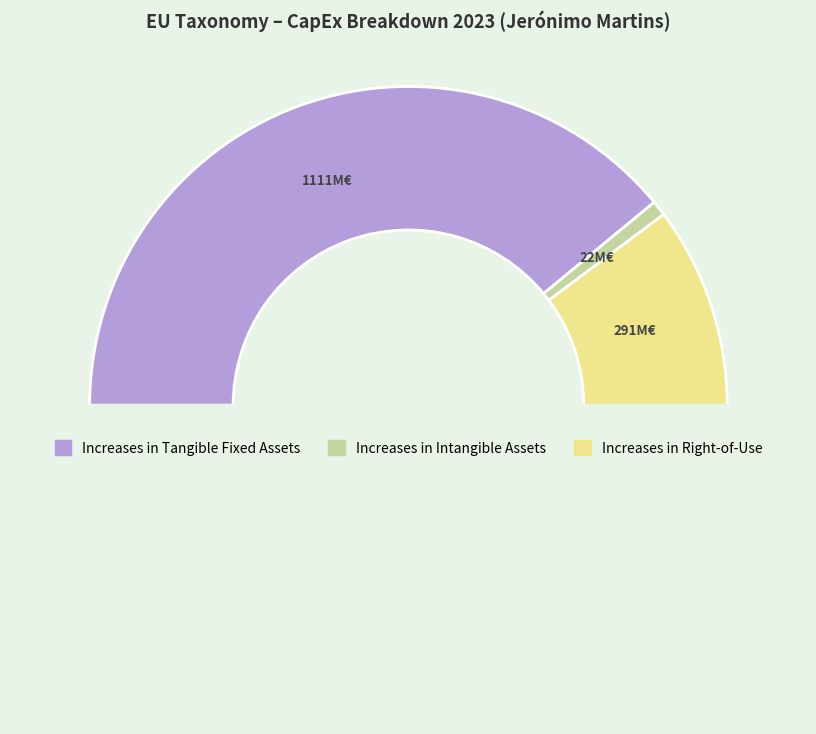

Which slice is the smallest?

Increases in Intangible Assets